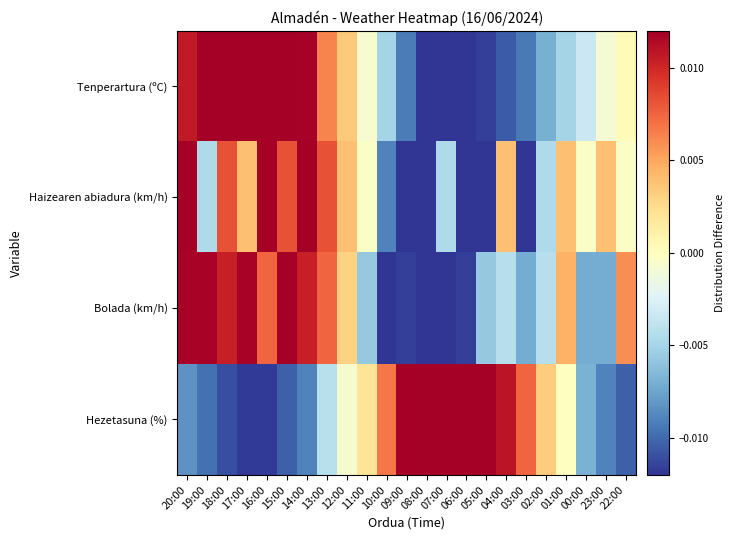

Which series has the largest total across all categories?

Tenperartura (ºC)